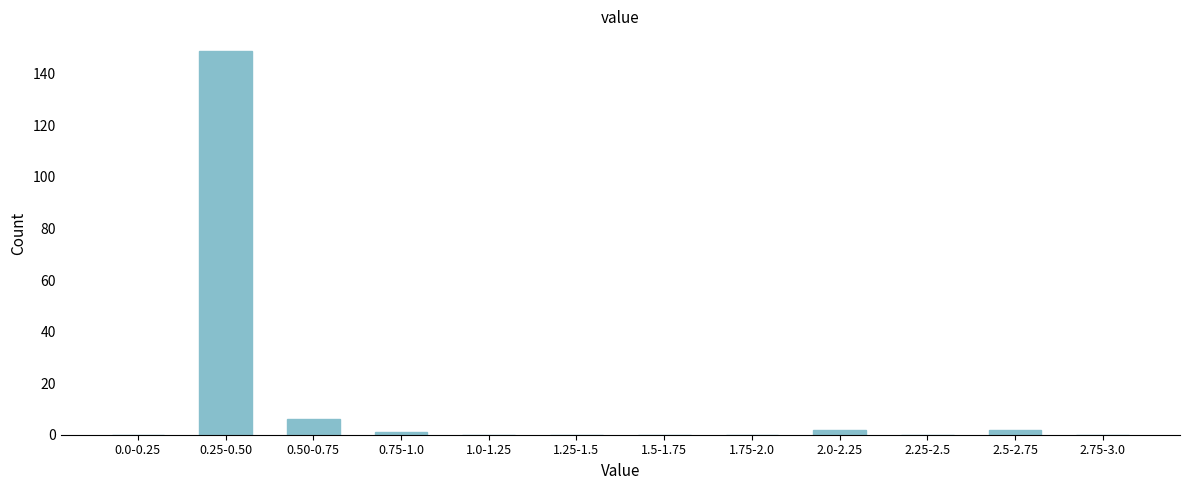

Reading left to right, transcribe all the data shown in this chart.

0.0-0.25=0	0.25-0.50=149	0.50-0.75=6	0.75-1.0=1	1.0-1.25=0	1.25-1.5=0	1.5-1.75=0	1.75-2.0=0	2.0-2.25=2	2.25-2.5=0	2.5-2.75=2	2.75-3.0=0